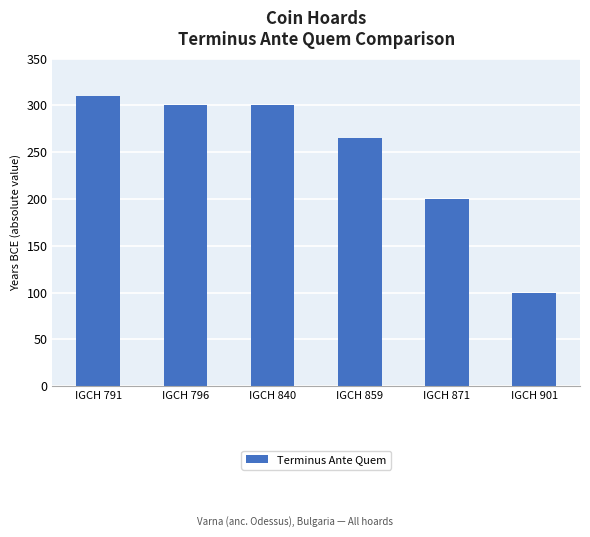

What is the sum of all values?

1475